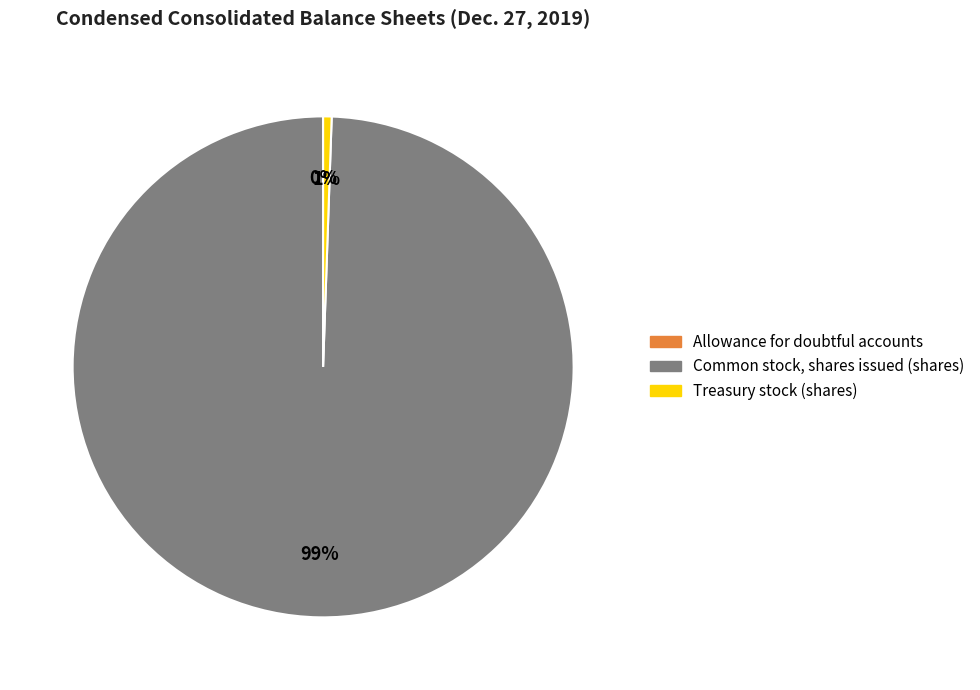

To the nearest percent, what is the average slice percentage?

33%